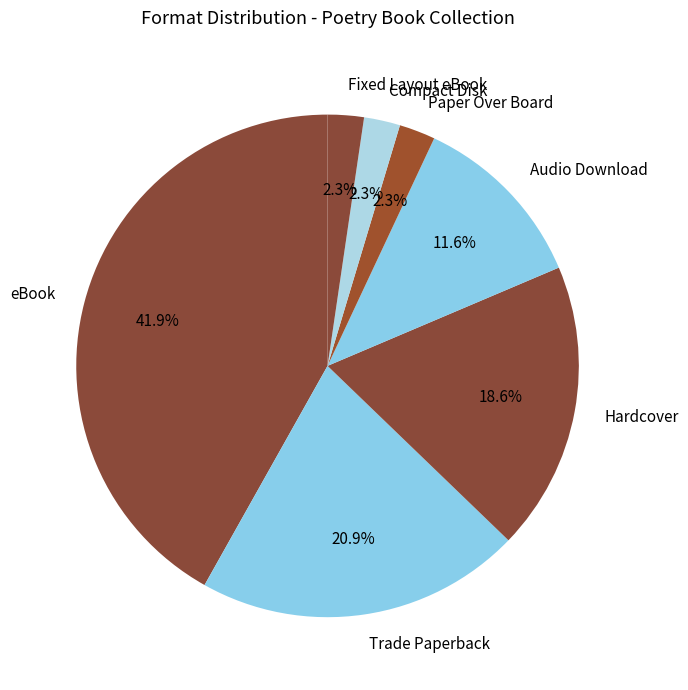

How many slices are in this pie chart?

7